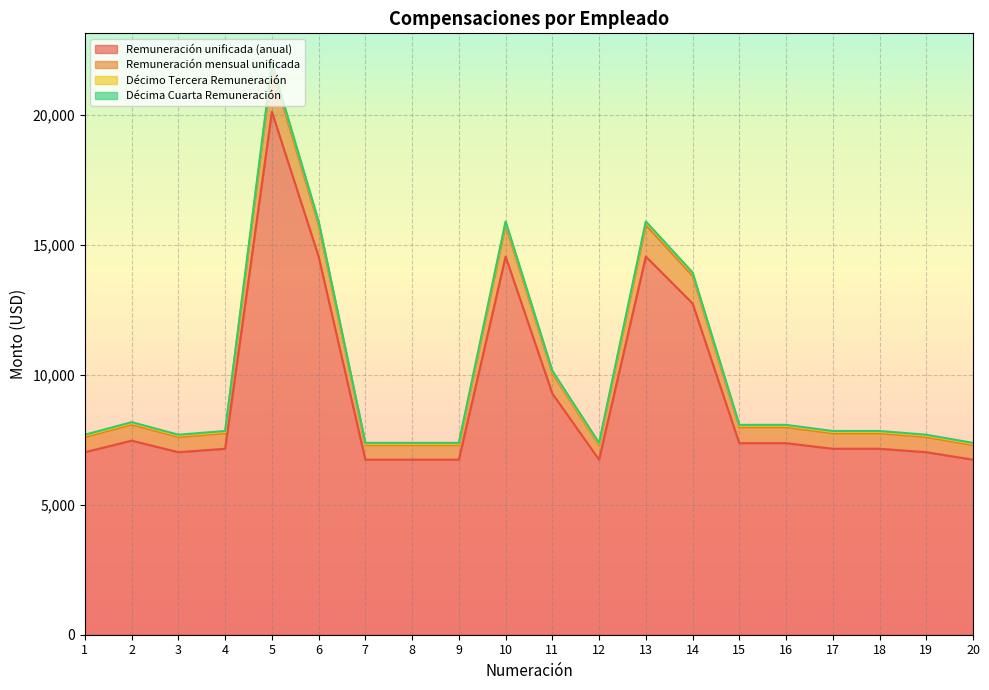

True or false: Remuneración mensual unificada and Décimo Tercera Remuneración intersect in this chart.

False